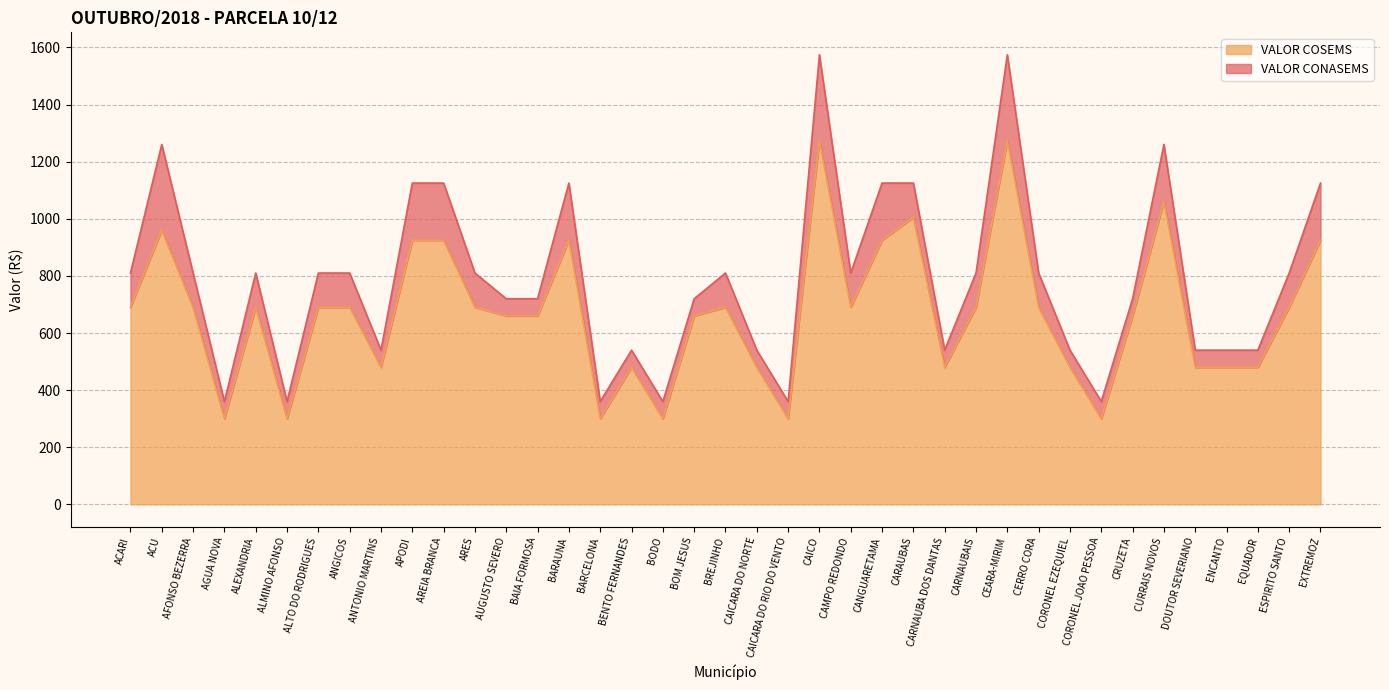

List the labels in order of value, largest first.

CAICO, CEARA-MIRIM, CURRAIS NOVOS, CARAUBAS, ACU, APODI, AREIA BRANCA, BARAUNA, CANGUARETAMA, EXTREMOZ, ACARI, AFONSO BEZERRA, ALEXANDRIA, ALTO DO RODRIGUES, ANGICOS, ARES, BREJINHO, CAMPO REDONDO, CARNAUBAIS, CERRO CORA, ESPIRITO SANTO, AUGUSTO SEVERO, BAIA FORMOSA, BOM JESUS, CRUZETA, ANTONIO MARTINS, BENTO FERNANDES, CAICARA DO NORTE, CARNAUBA DOS DANTAS, CORONEL EZEQUIEL, DOUTOR SEVERIANO, ENCANTO, EQUADOR, AGUA NOVA, ALMINO AFONSO, BARCELONA, BODO, CAICARA DO RIO DO VENTO, CORONEL JOAO PESSOA